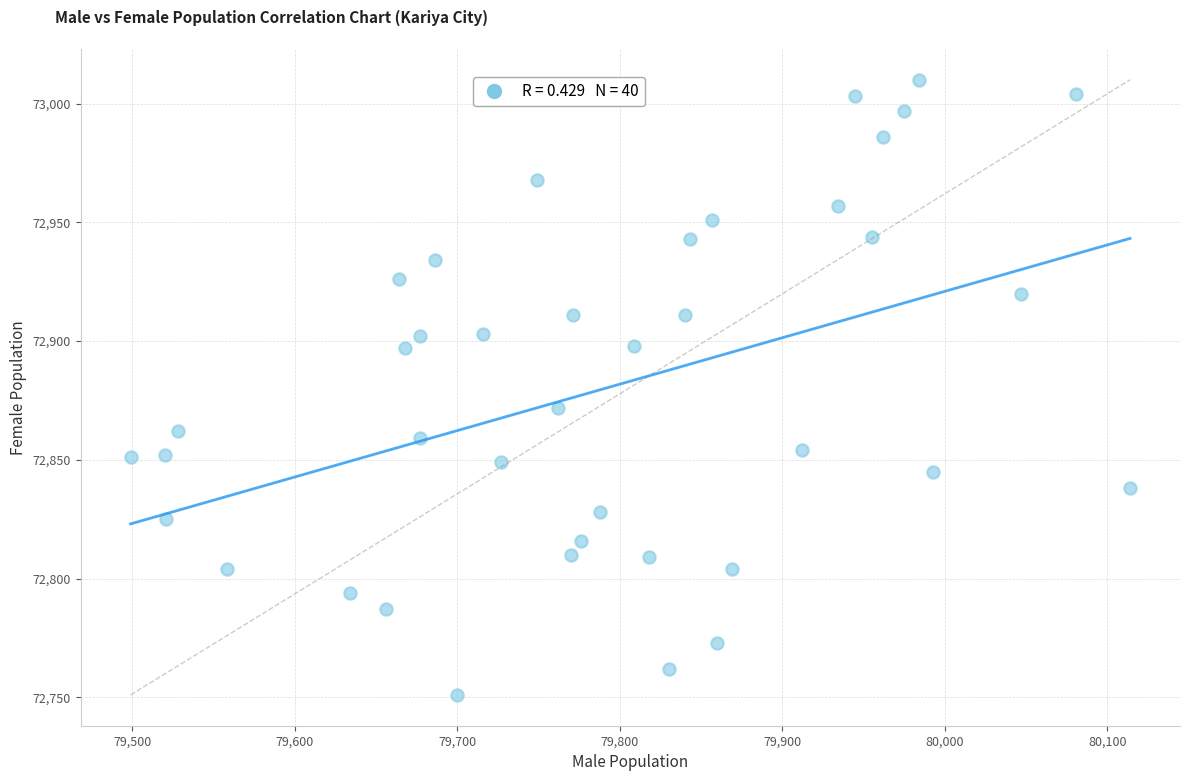

What is the range of Y values (max minus min)?

259